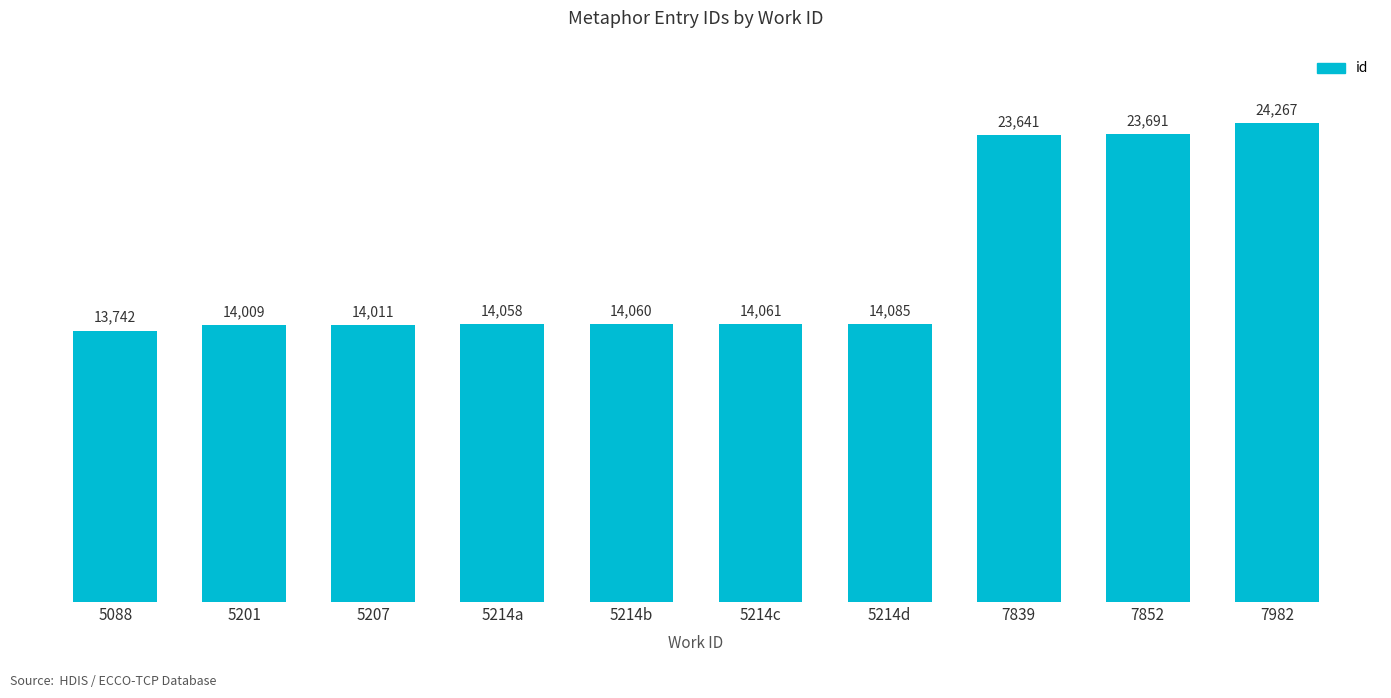

What is the difference between the maximum and minimum values?

10525